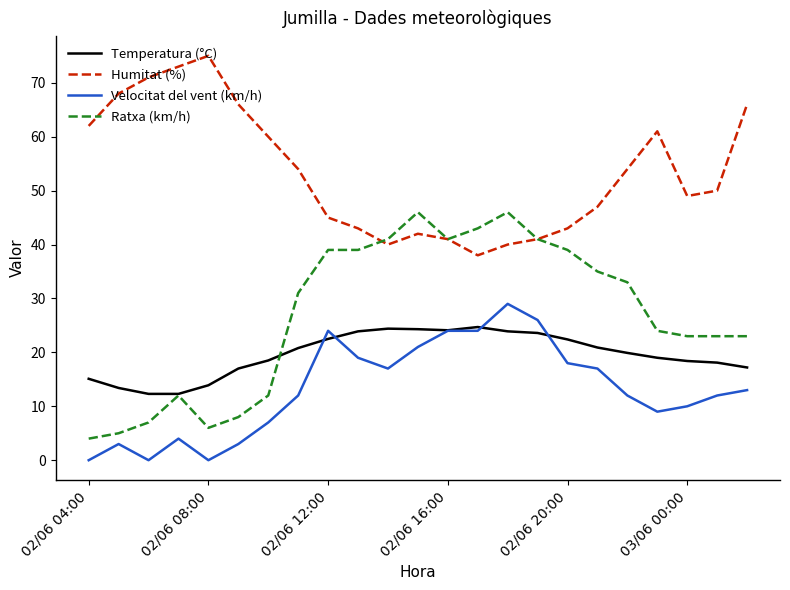

True or false: Temperatura (°C) and Humitat (%) cross at least once.

False